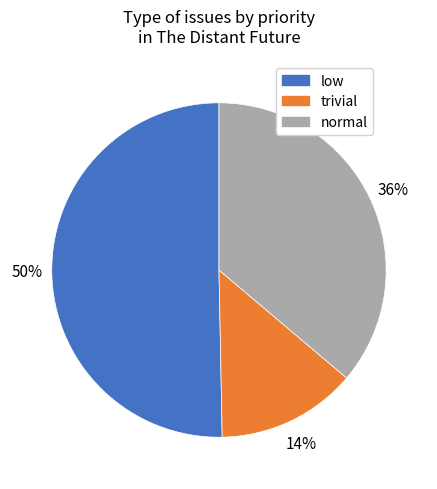

To the nearest percent, what is the average slice percentage?

33%